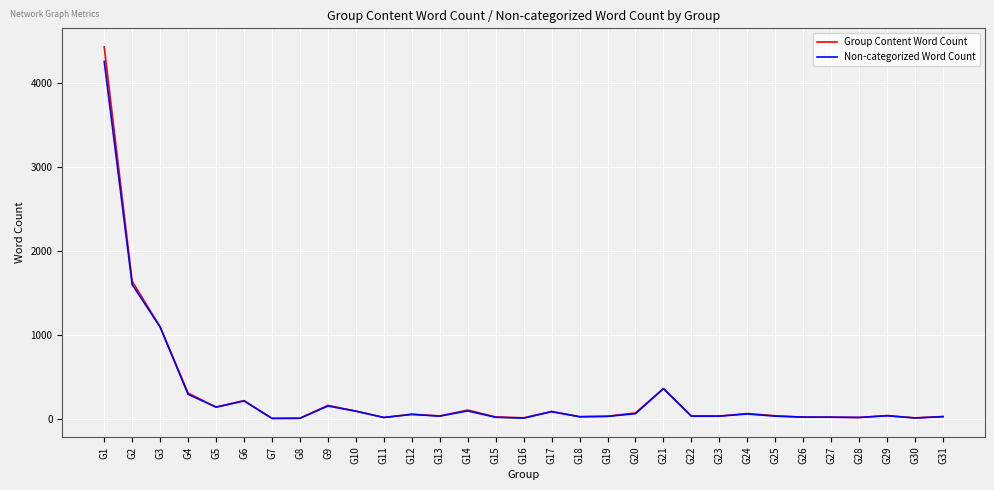

Is it true that Non-categorized Word Count equals 64 at G24?

True